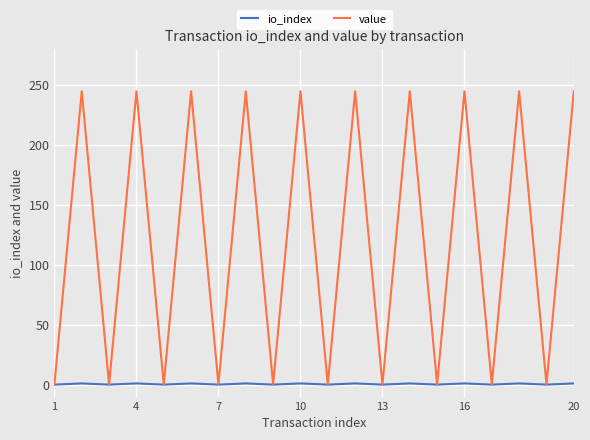

What is the highest value of the value series?

245.1